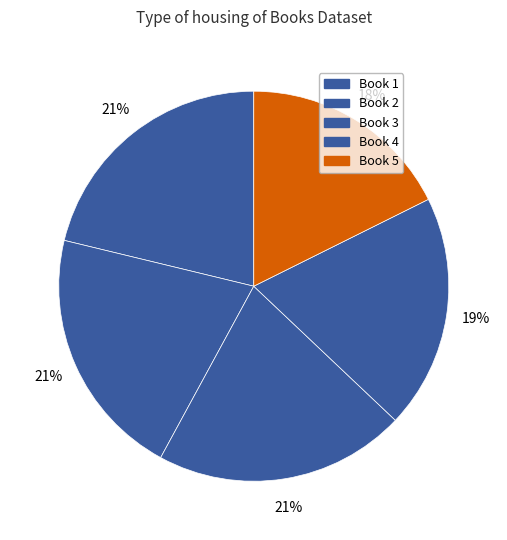

How many segments does this pie chart have?

5